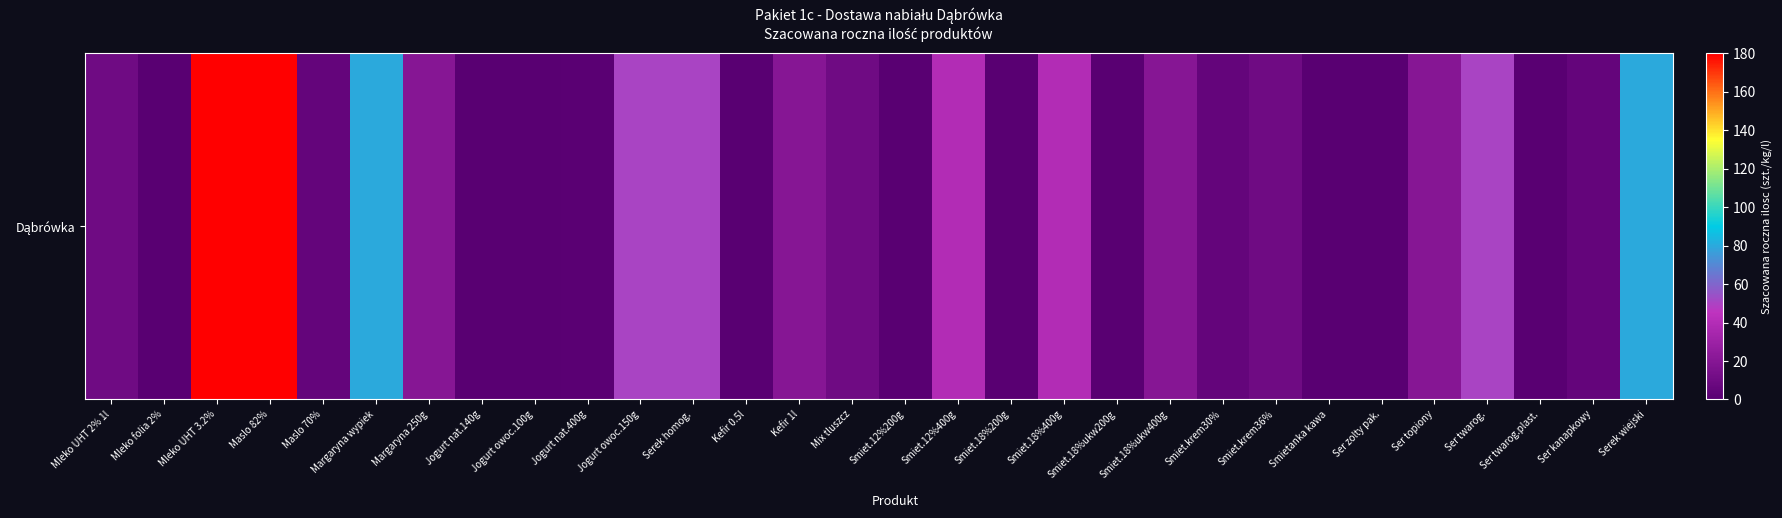

How many data points are above 10?

13